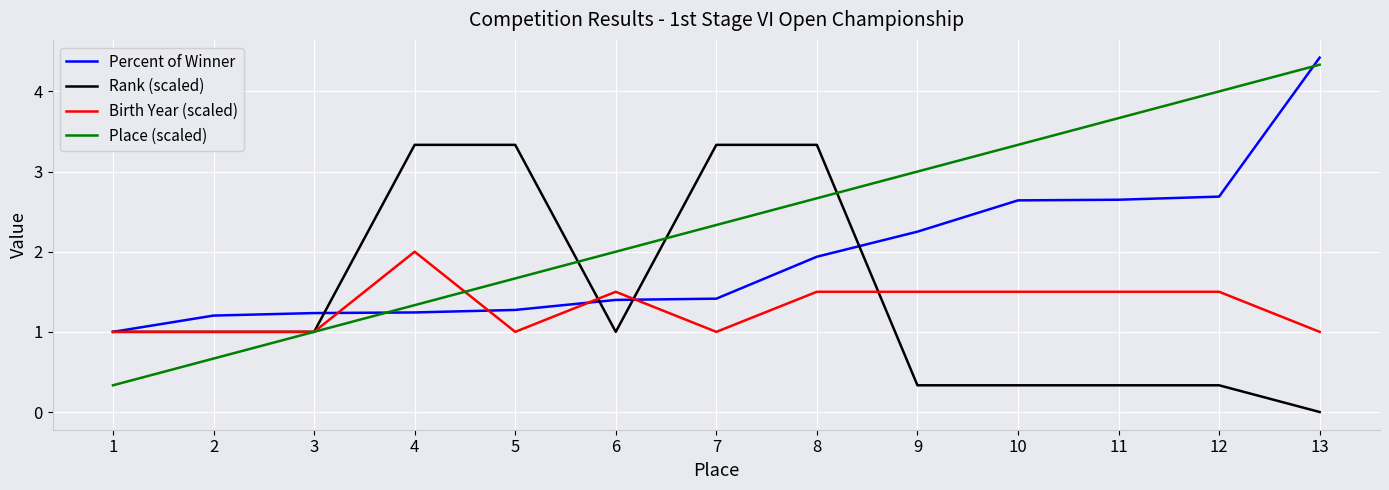

How many lines are shown in the chart?

4